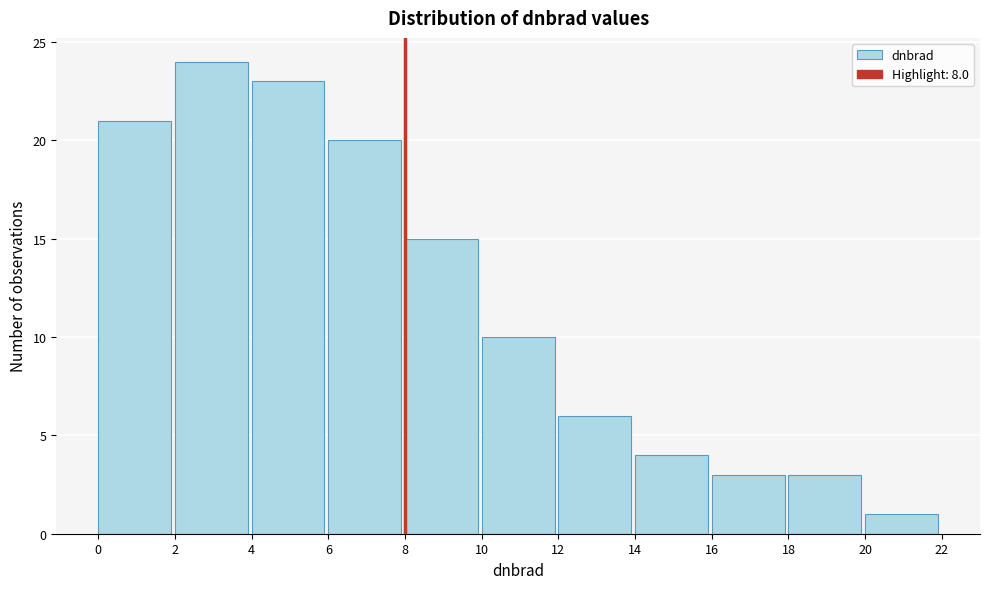

Over which range of the x-axis is the bar tallest?

2 to 4